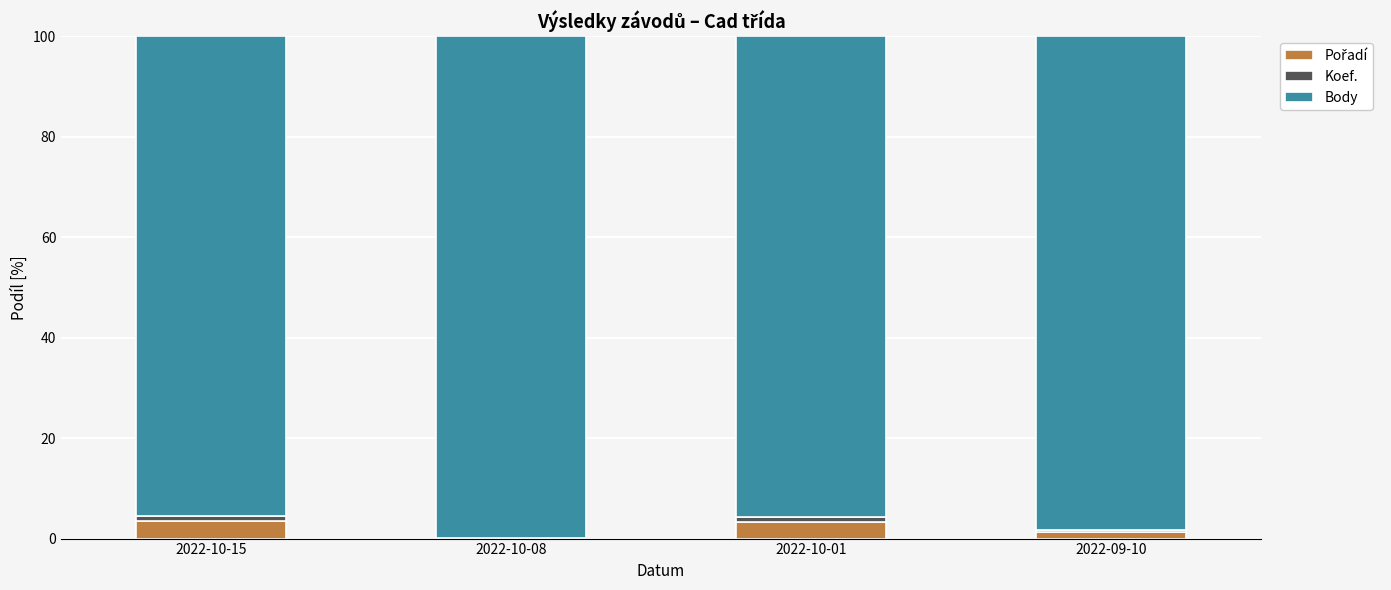

Does the chart contain stacked bars?

Yes